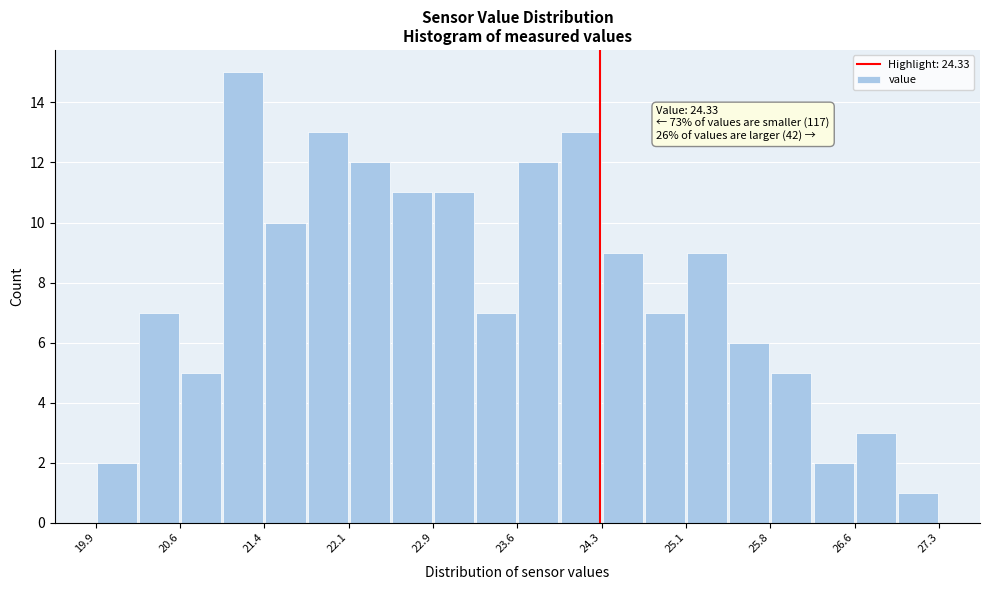

Around what value on the x-axis is the tallest bar? Give the approximate position of its centre, as read against the axis.

21.2